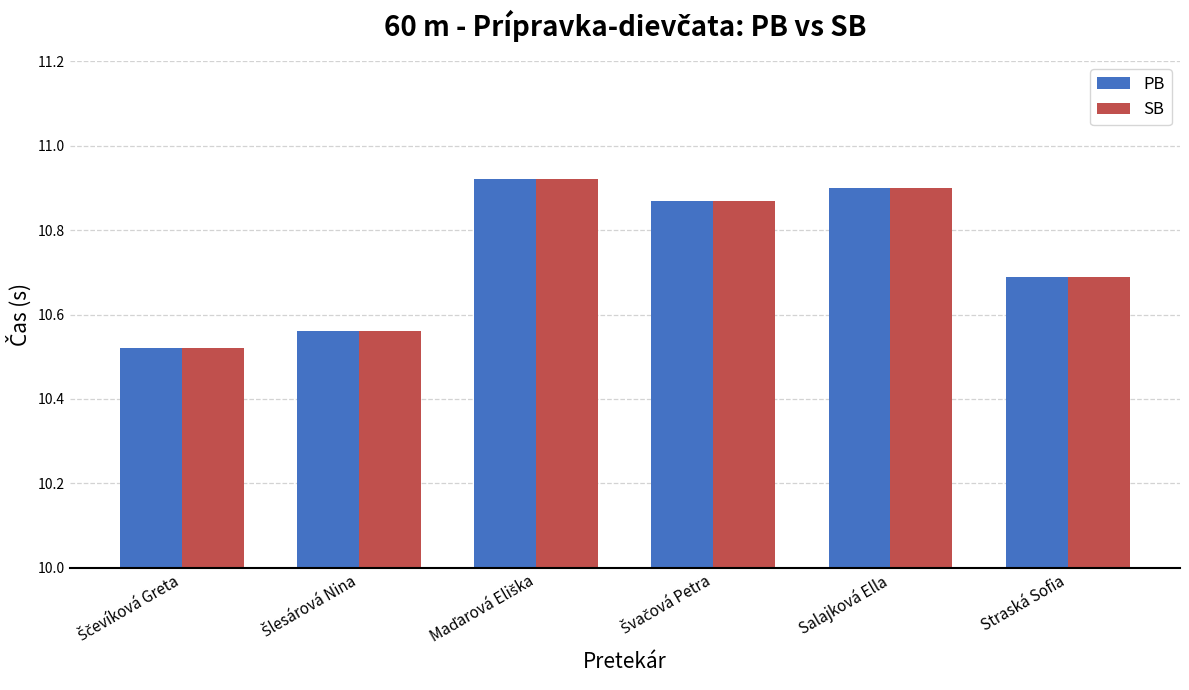

The PB series shows 10.9 at Salajková Ella. True or false?

True